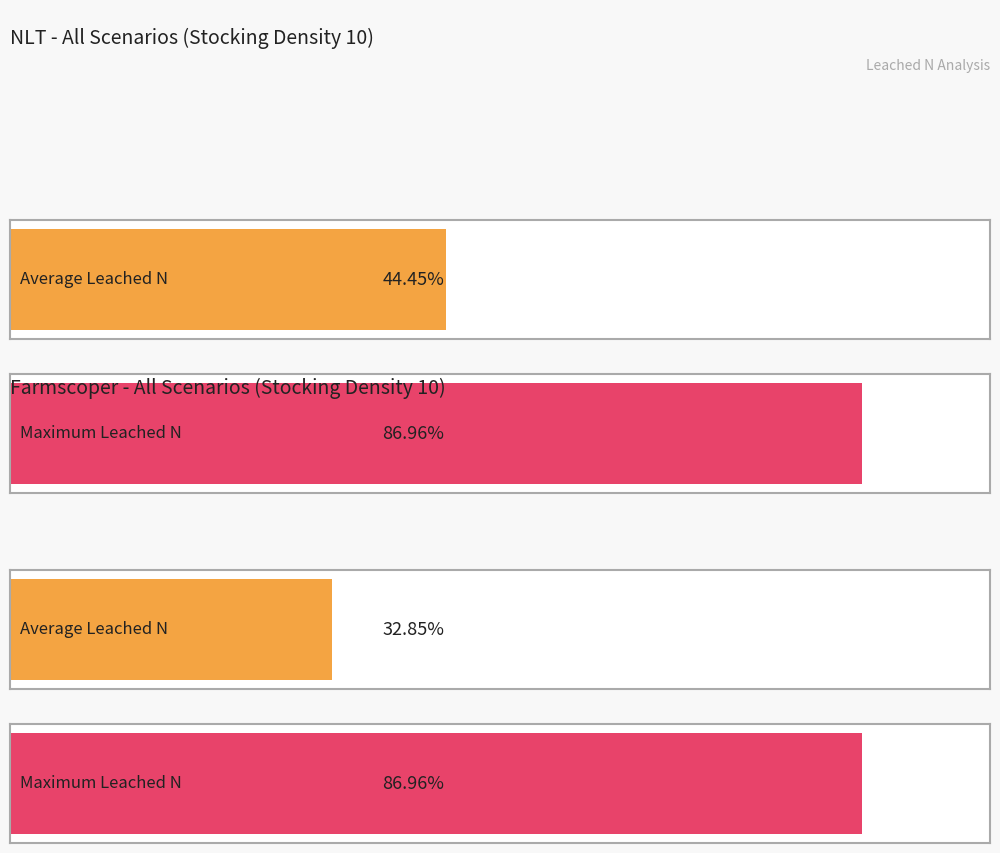

Does the chart contain any negative values?

No